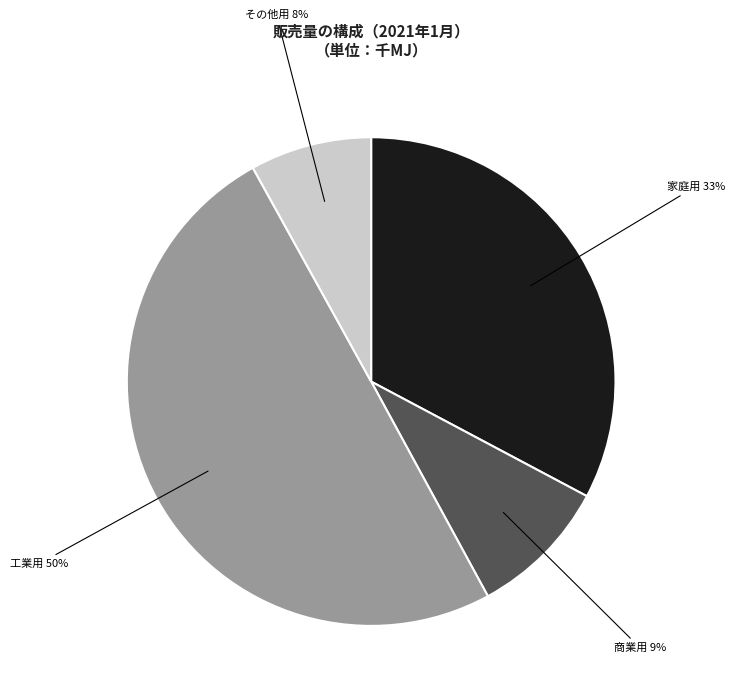

To the nearest percent, what is the combined percentage of 工業用 and 家庭用?

83%